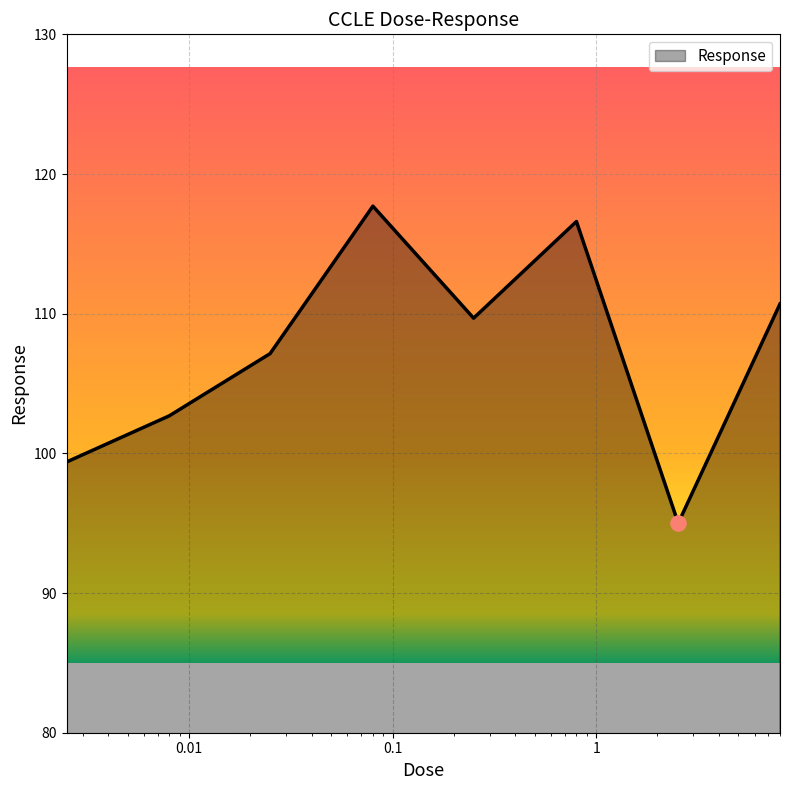

What is the maximum value shown in the chart?

117.7